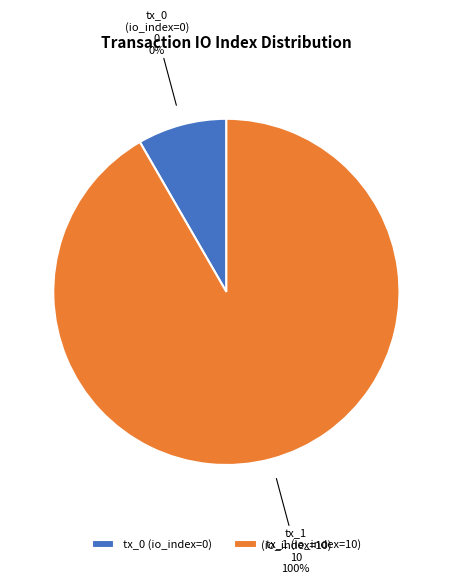

Which slice is the smallest?

tx_0 (io_index=0)